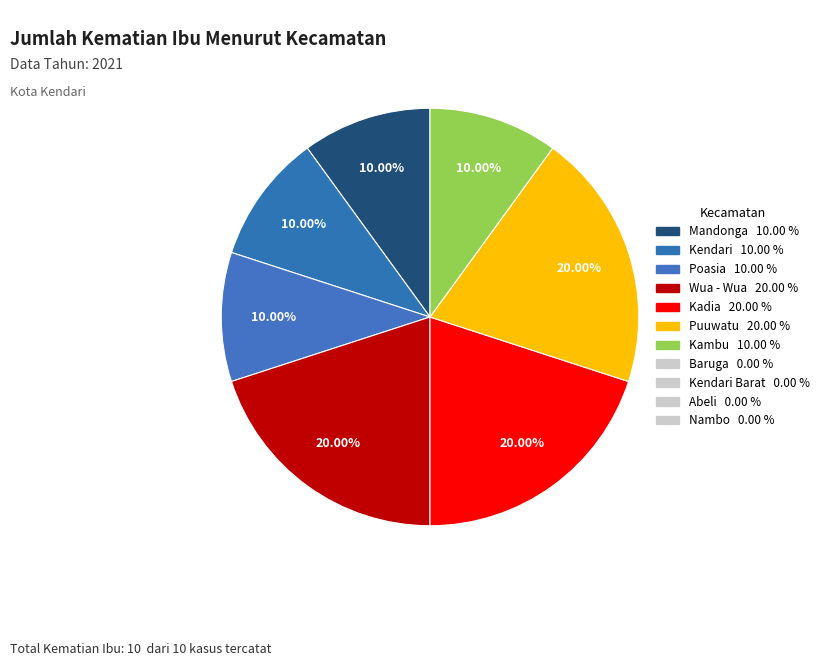

How many slices are in this pie chart?

7